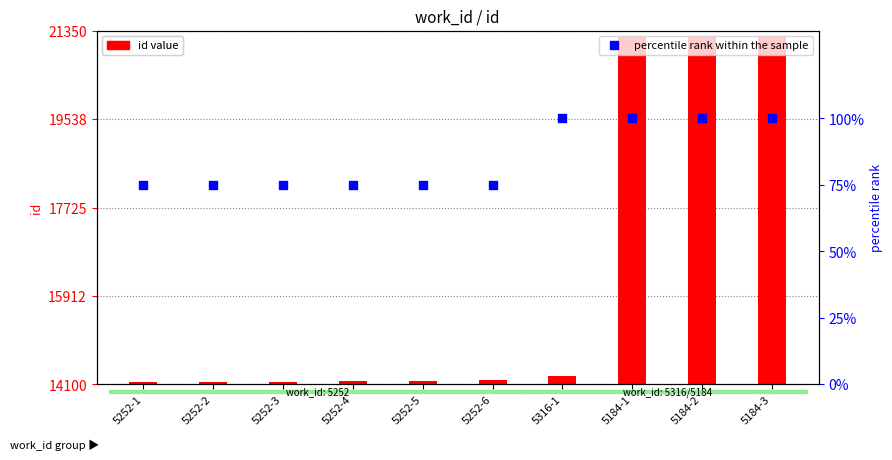

At how many categories does at least one series exceed 2812?

10